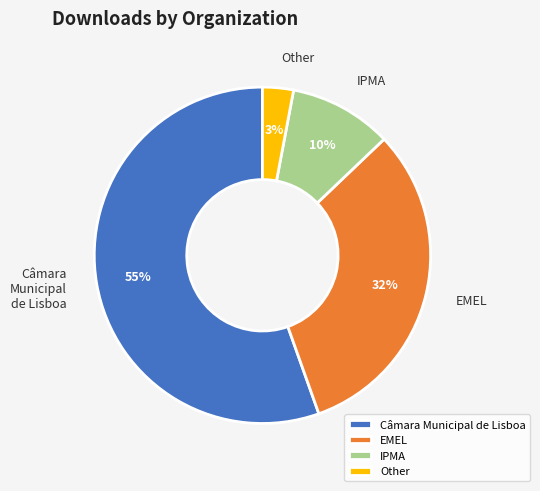

To the nearest percent, what is the difference between the largest and smallest slice percentages?

52%